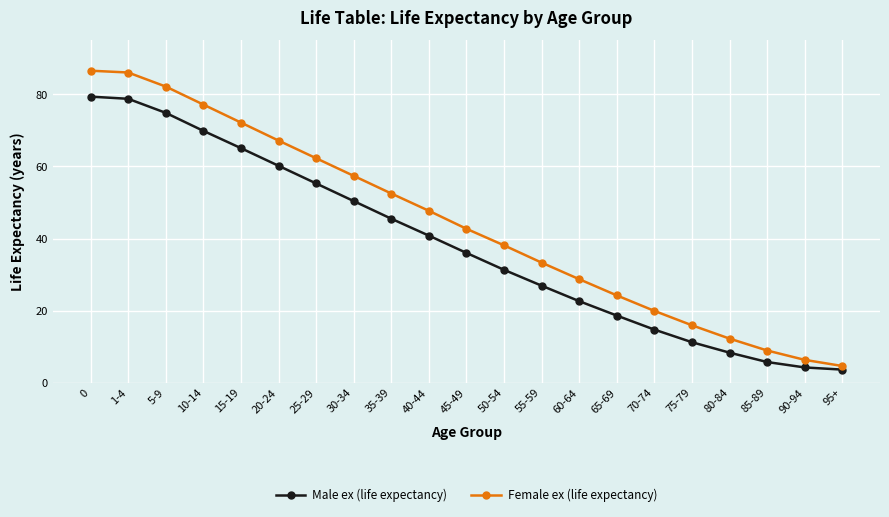

What is the value of the Male ex (life expectancy) point at the 11th from the left?

36.0